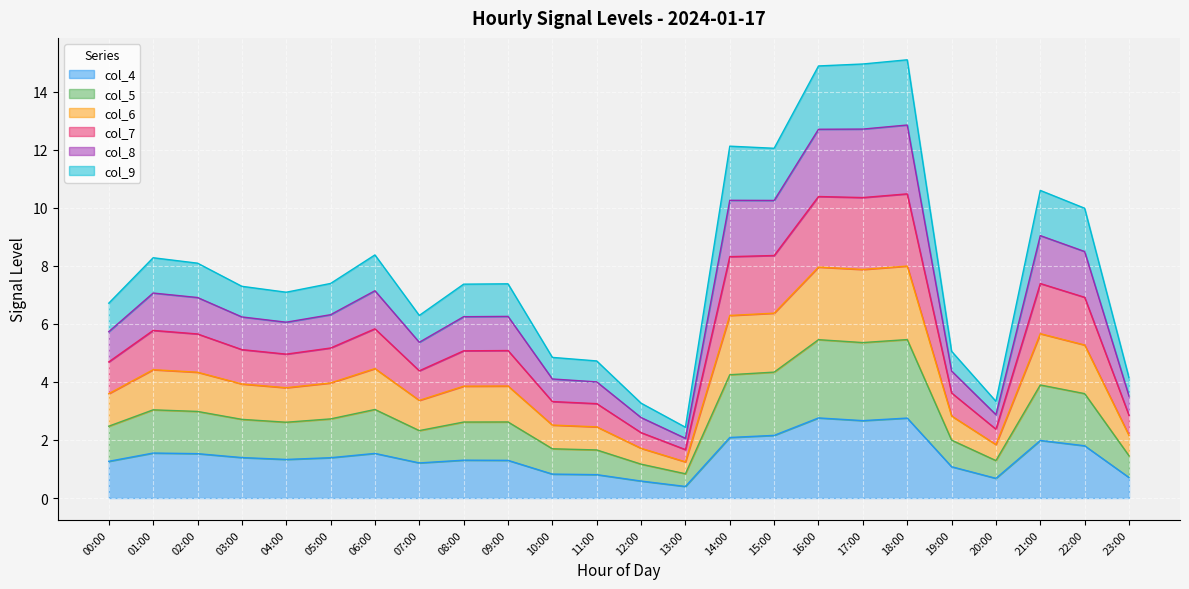

What is the total value across all series at 22:00?

10.0